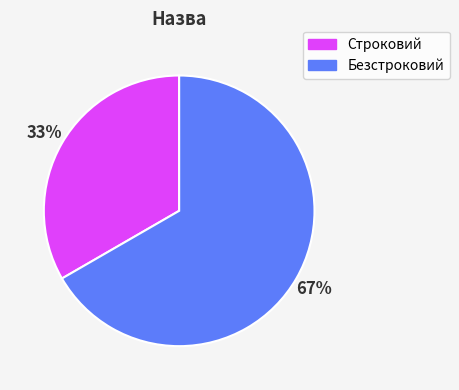

To the nearest percent, what is the average slice percentage?

50%